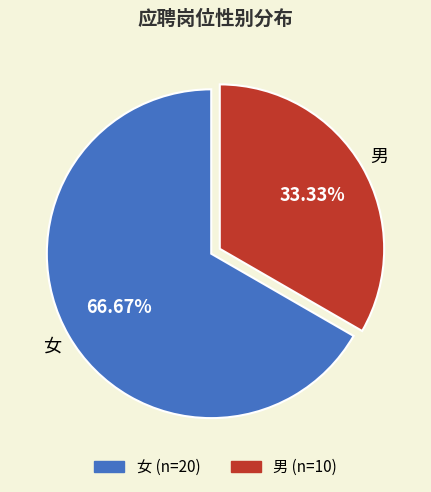

Combined, do 男 and 女 account for over 50%?

Yes